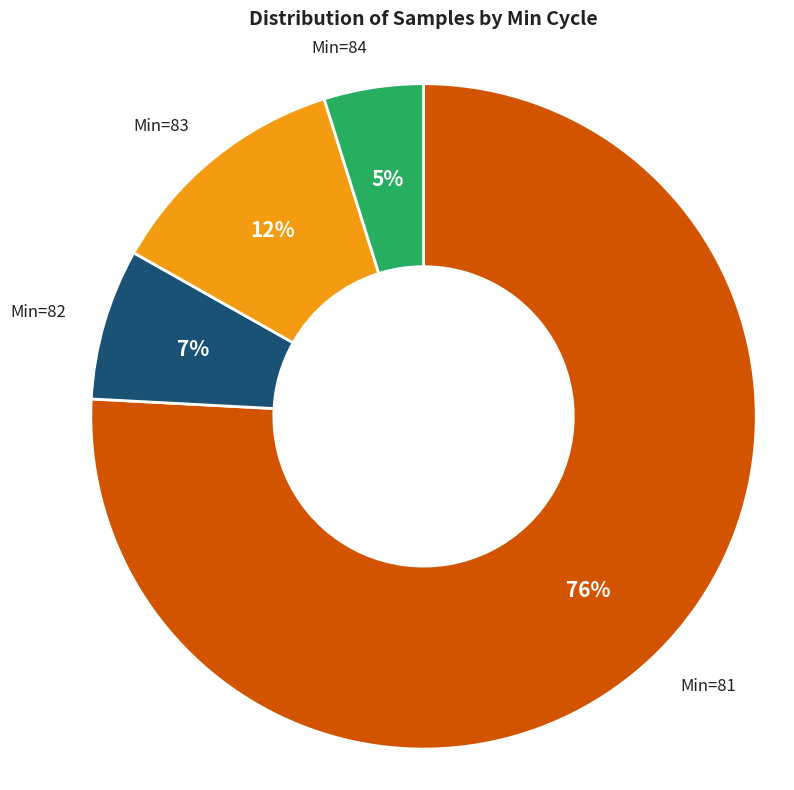

Rank the categories by value from lowest to highest.

Min=84, Min=82, Min=83, Min=81